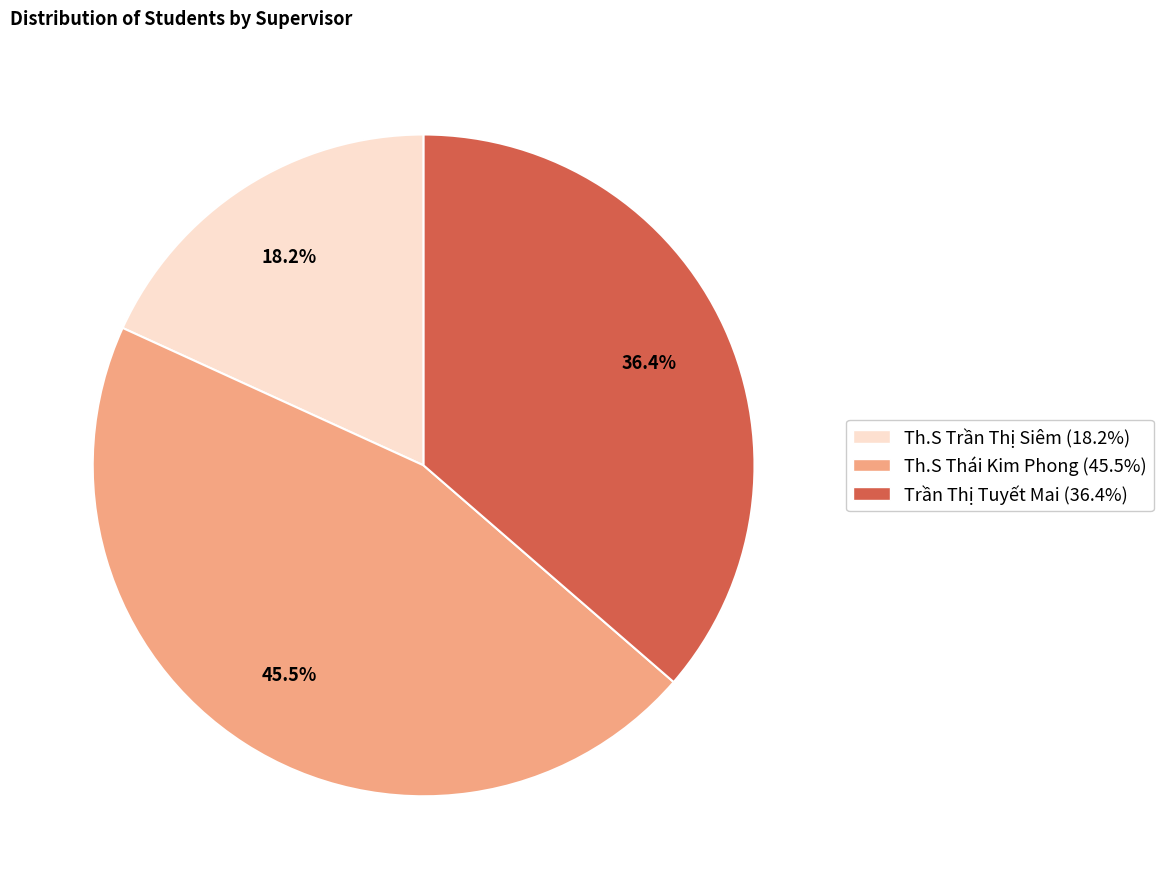

How many slices are in this pie chart?

3